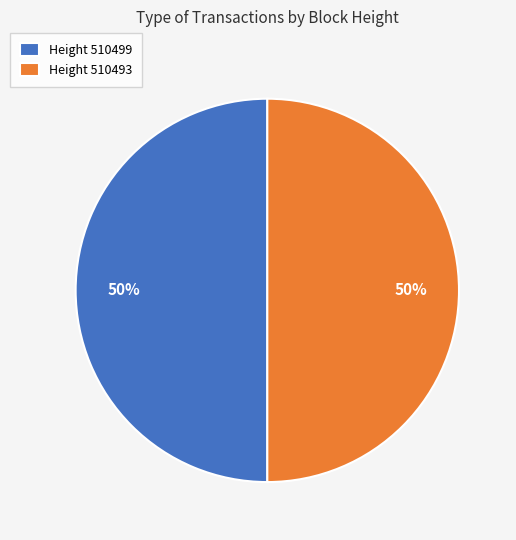

To the nearest percent, what percentage of the pie is Height 510499?

50%